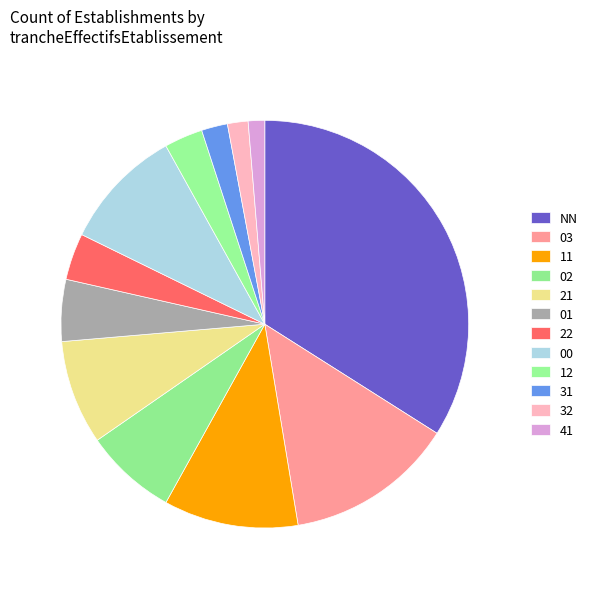

What percentage is the 31 slice, to the nearest percent?

2%